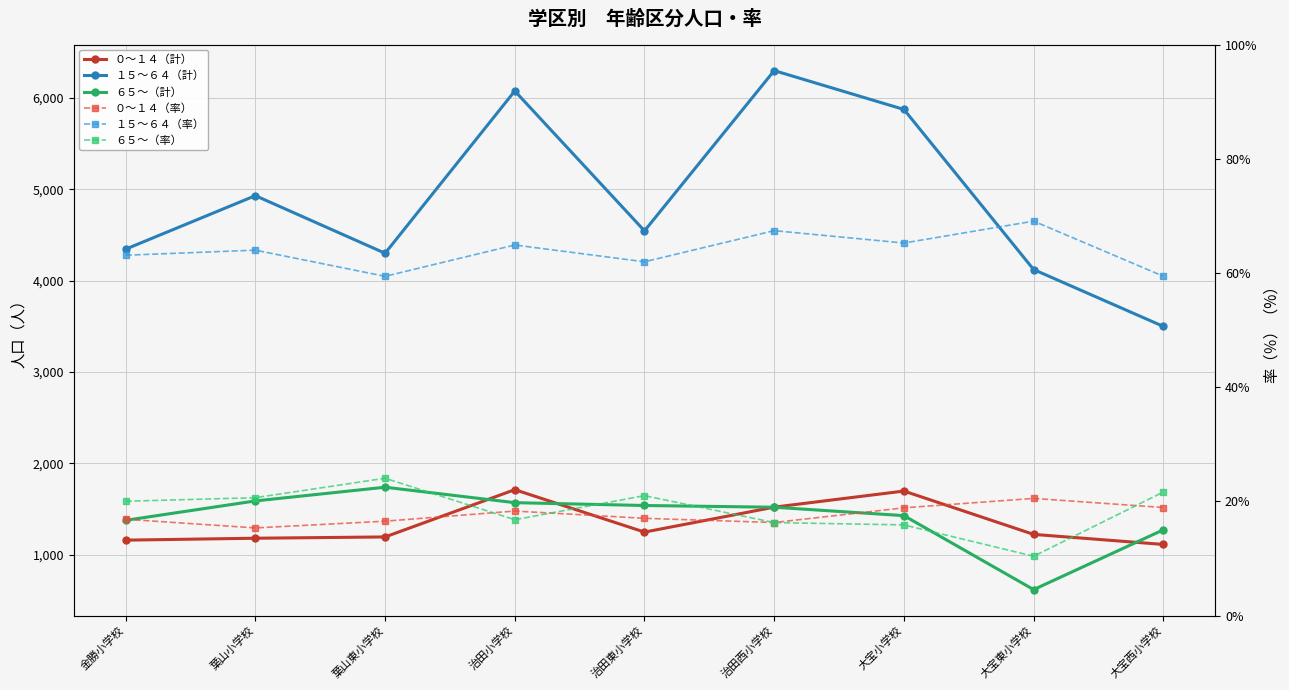

What is the difference between the ６５～（計） values at 葉山小学校 and 治田東小学校?

50.0